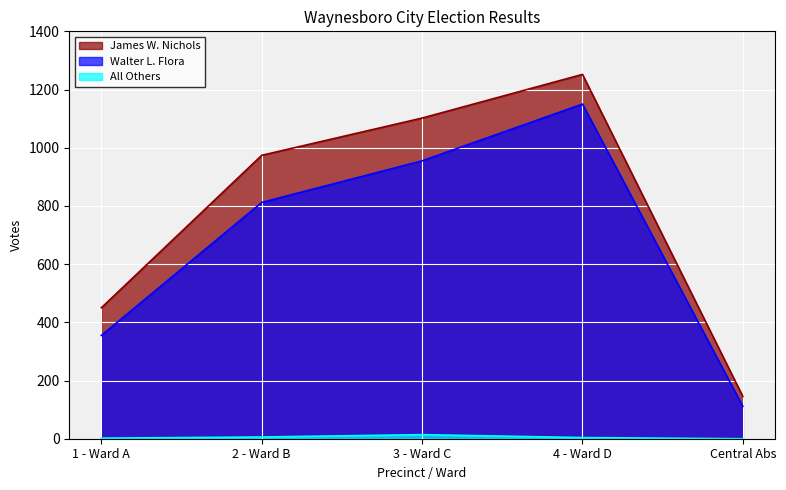

Is the value of Walter L. Flora at Central Abs greater than the value of James W. Nichols at 4 - Ward D?

No